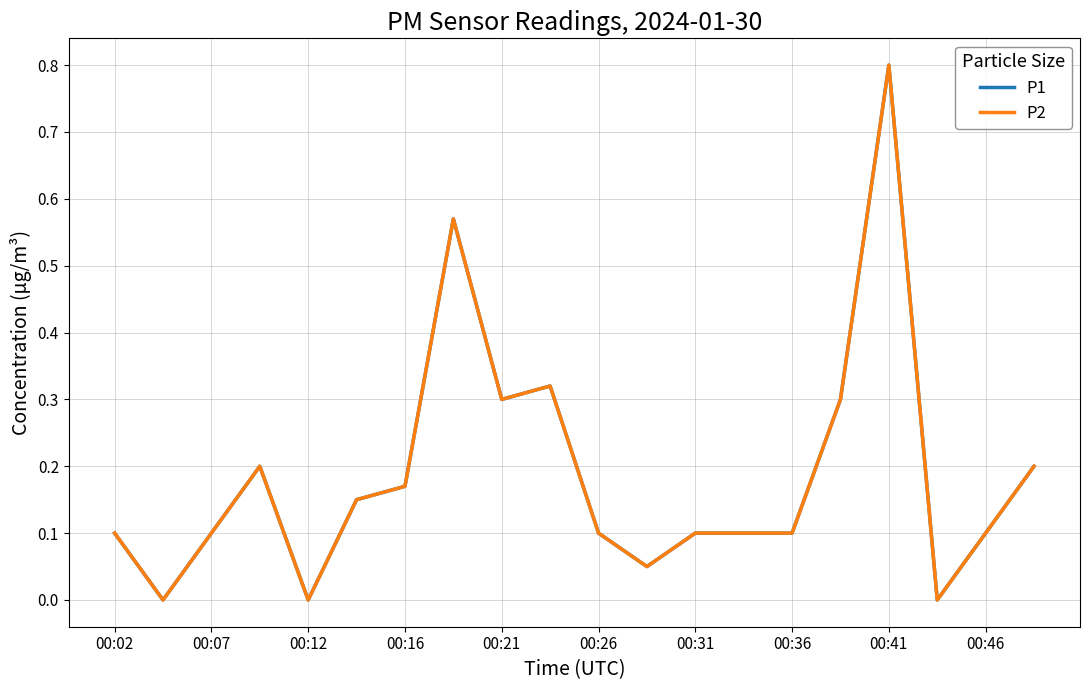

Does the chart have visible grid lines?

Yes